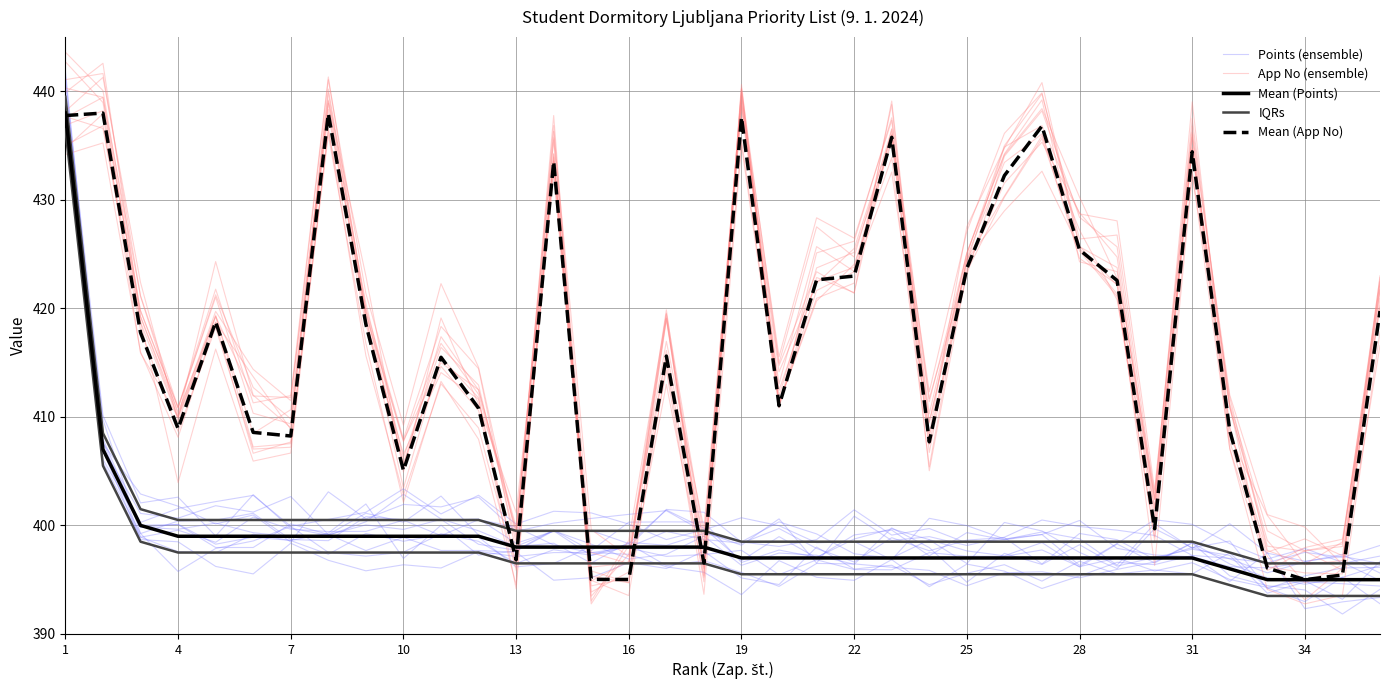

Does the chart display data point markers on the line(s)?

No